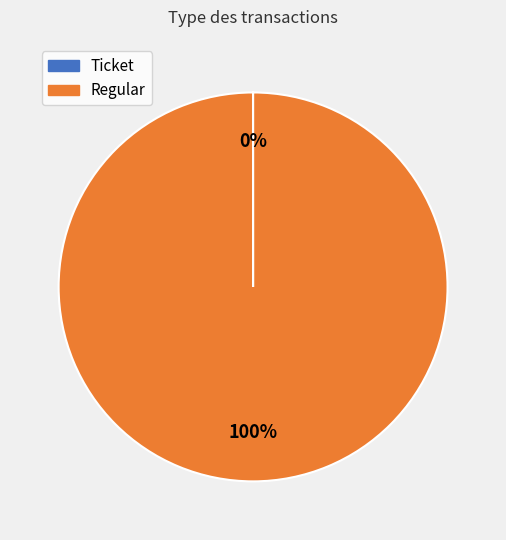

What is the largest slice in the pie chart?

Regular